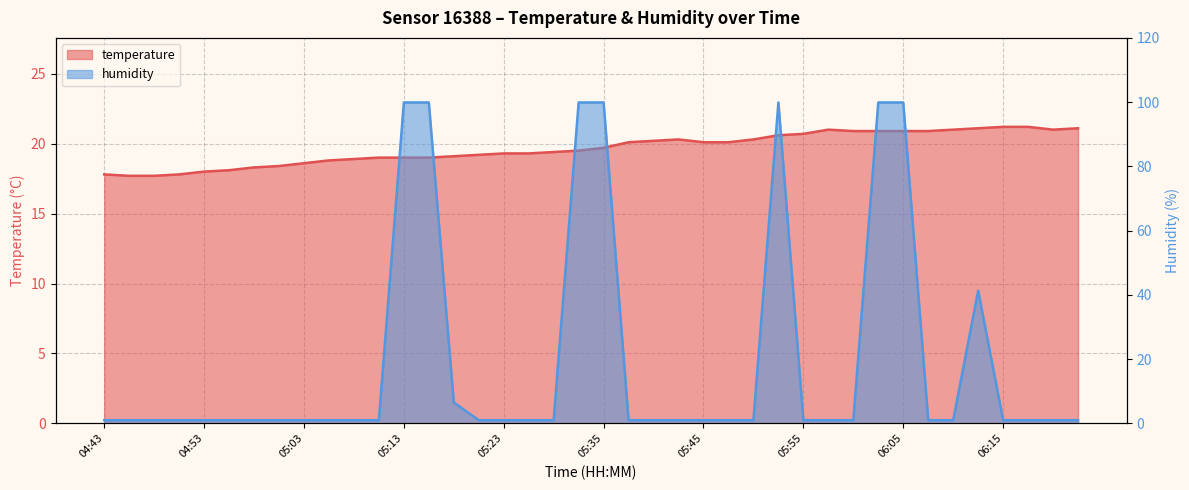

True or false: humidity and temperature intersect in this chart.

True